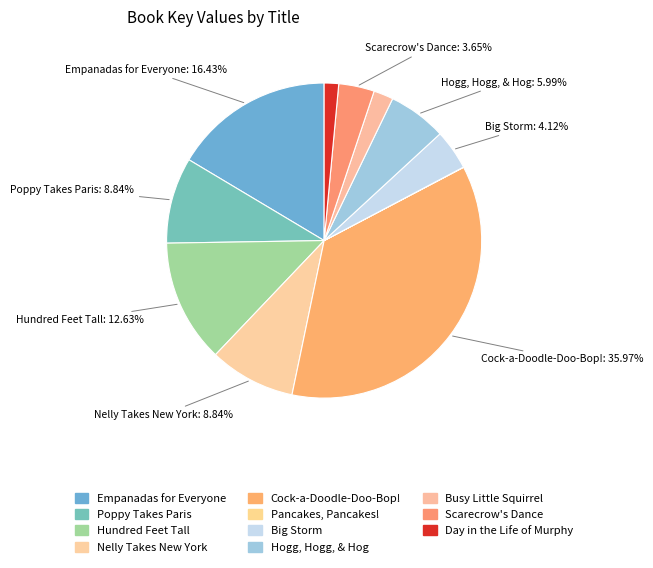

Is there a majority slice in this chart?

No